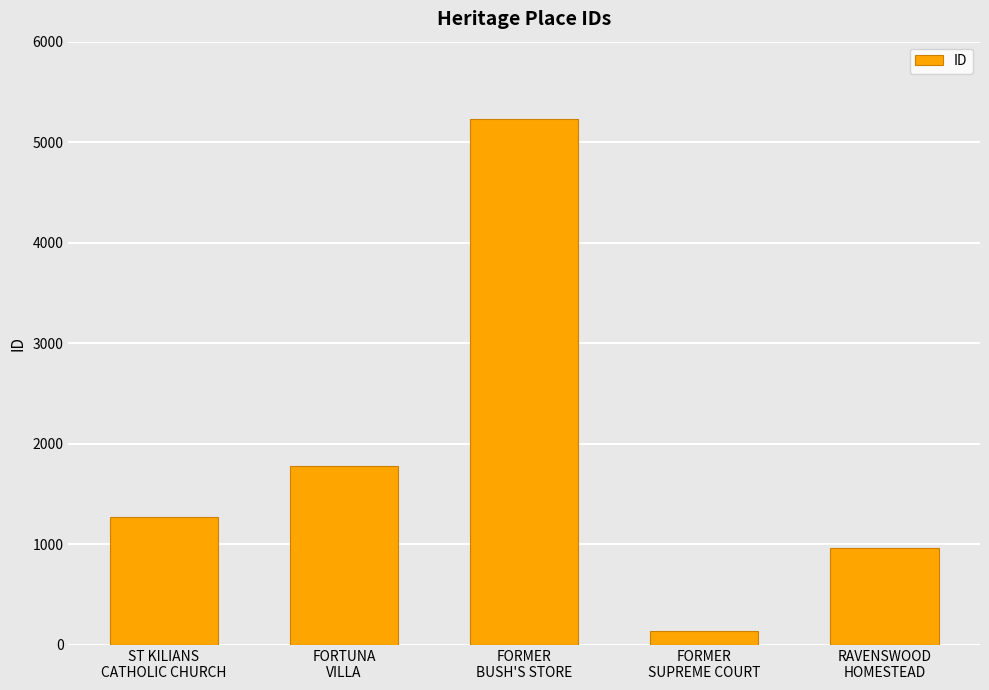

Is it true that the value at ST KILIANS
CATHOLIC CHURCH is 1917?

False